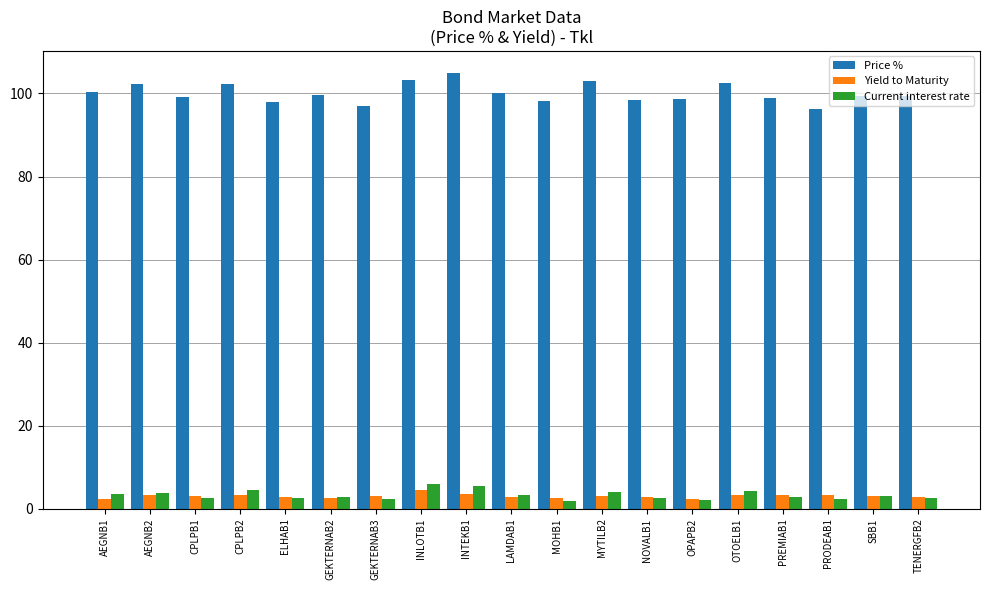

What is the minimum value shown in the chart?

1.9